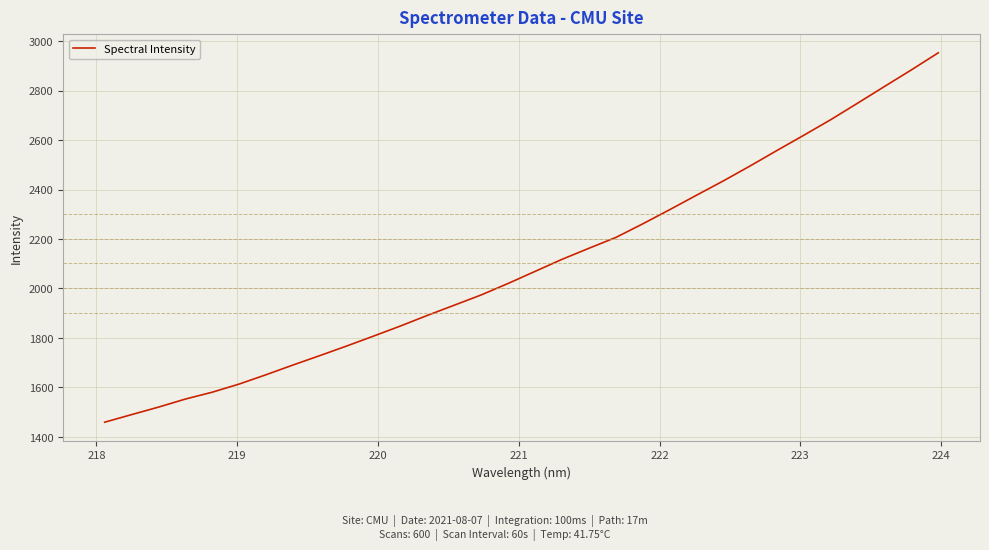

What is the difference between the maximum and minimum values?

1493.6